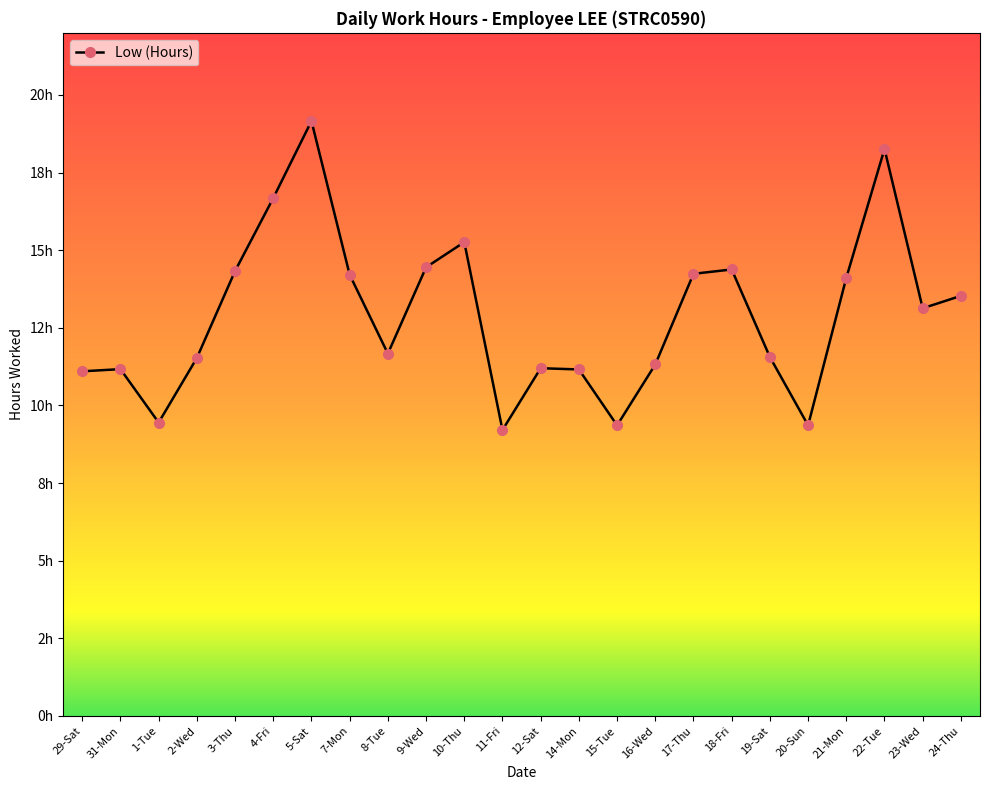

Rank the categories by value from lowest to highest.

11-Fri, 15-Tue, 20-Sun, 1-Tue, 29-Sat, 14-Mon, 31-Mon, 12-Sat, 16-Wed, 2-Wed, 19-Sat, 8-Tue, 23-Wed, 24-Thu, 21-Mon, 7-Mon, 17-Thu, 3-Thu, 18-Fri, 9-Wed, 10-Thu, 4-Fri, 22-Tue, 5-Sat